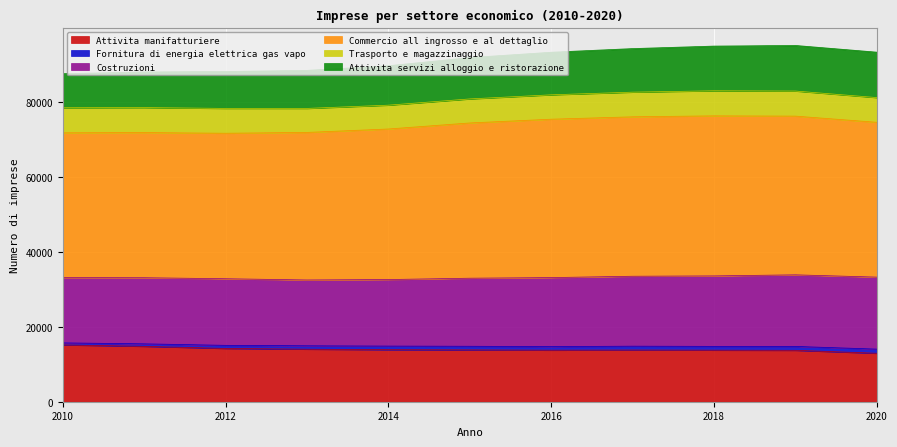

True or false: Costruzioni and Commercio all ingrosso e al dettaglio cross at least once.

False